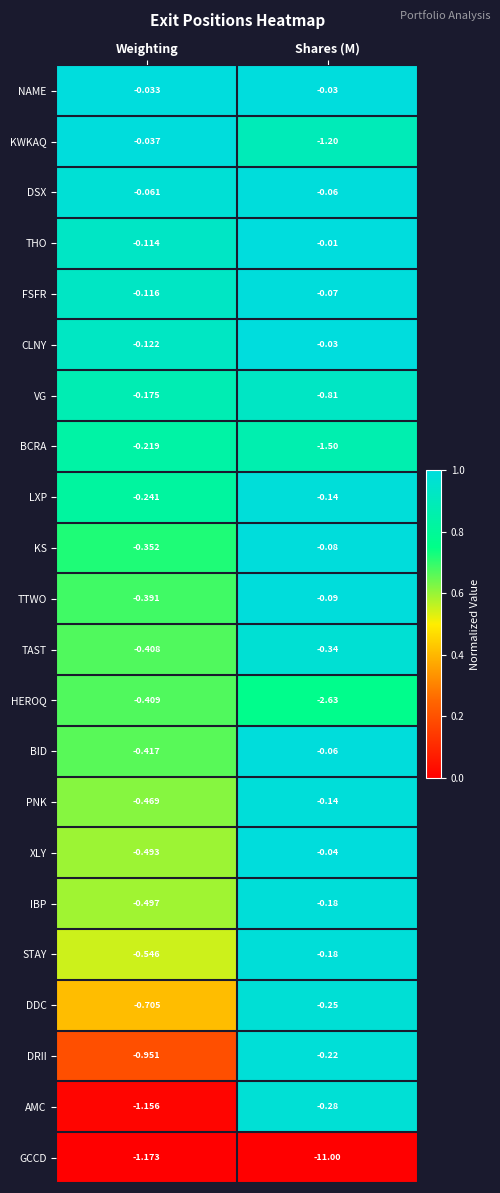

At which category does the chart reach its peak across all series?

Shares (M)